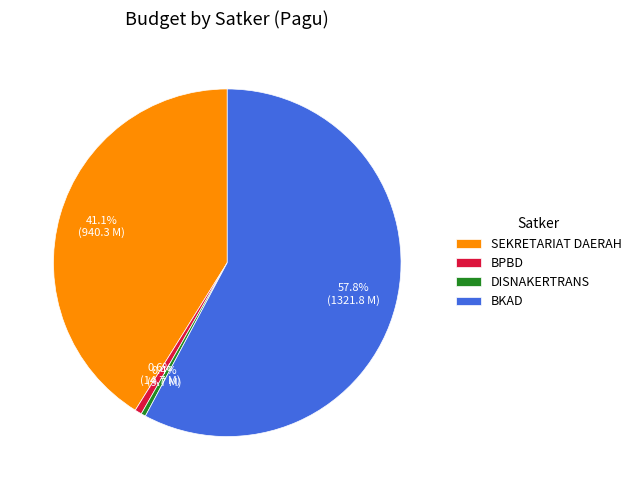

Is SEKRETARIAT DAERAH the majority of the pie?

No